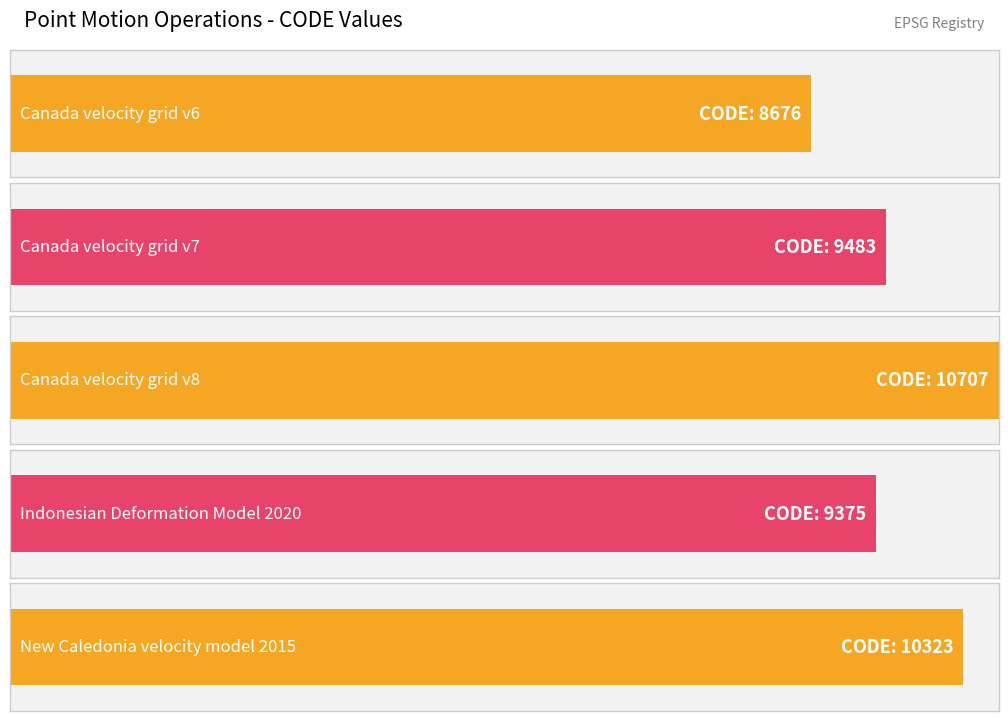

List the labels in order of value, largest first.

Canada velocity grid v8, New Caledonia velocity model 2015, Canada velocity grid v7, Indonesian Deformation Model 2020, Canada velocity grid v6